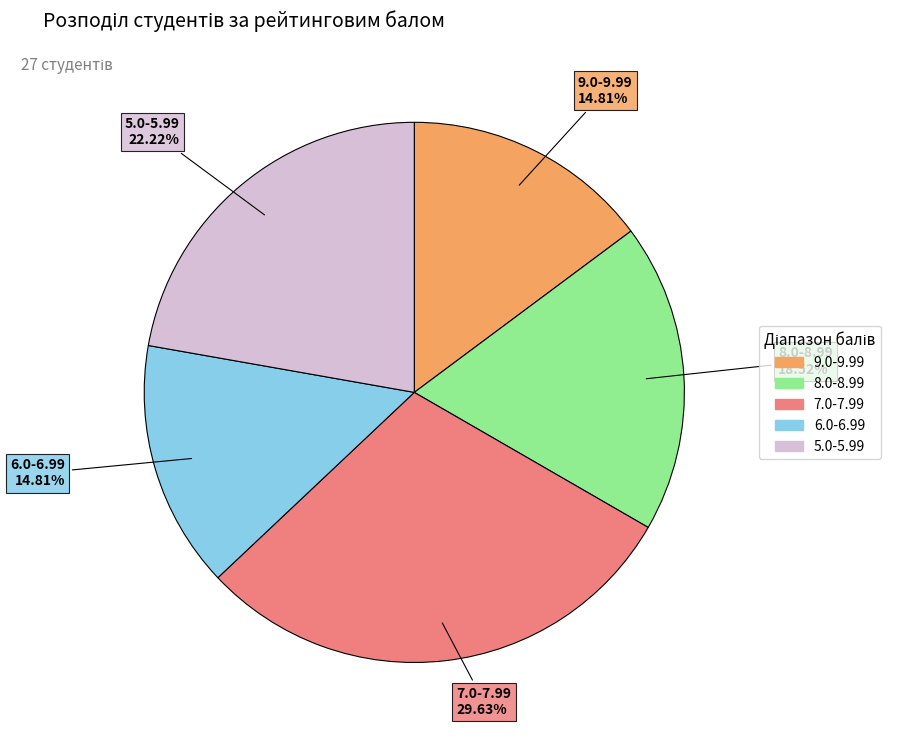

Is there any slice that represents more than half of the pie?

No